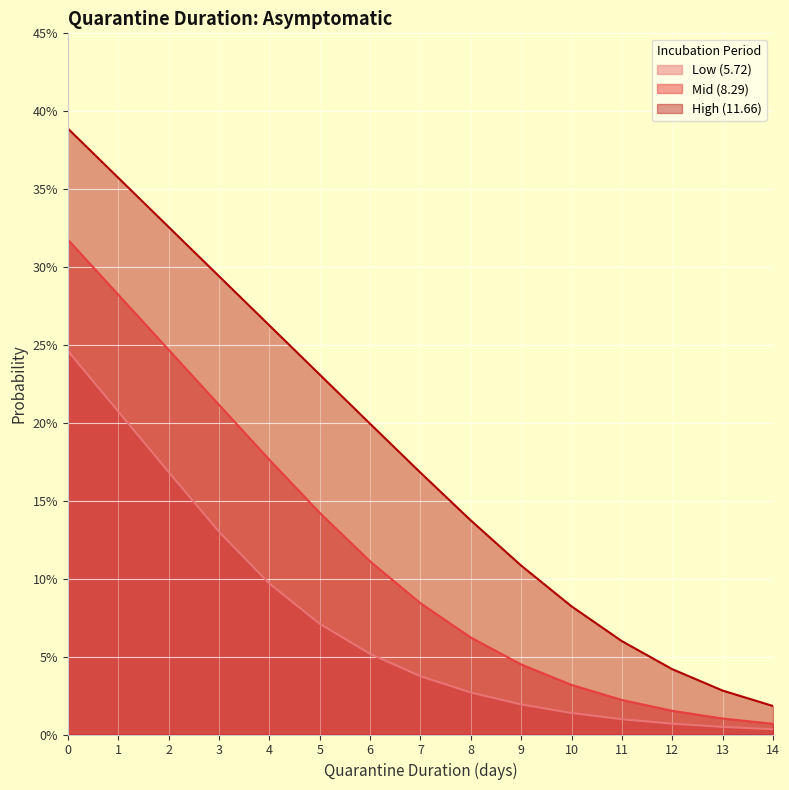

Rank the series by their maximum value, from lowest to highest.

Low (5.72), Mid (8.29), High (11.66)